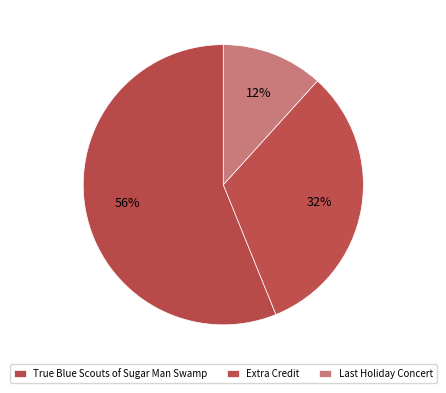

Which category has the biggest portion of the pie?

True Blue Scouts of Sugar Man Swamp